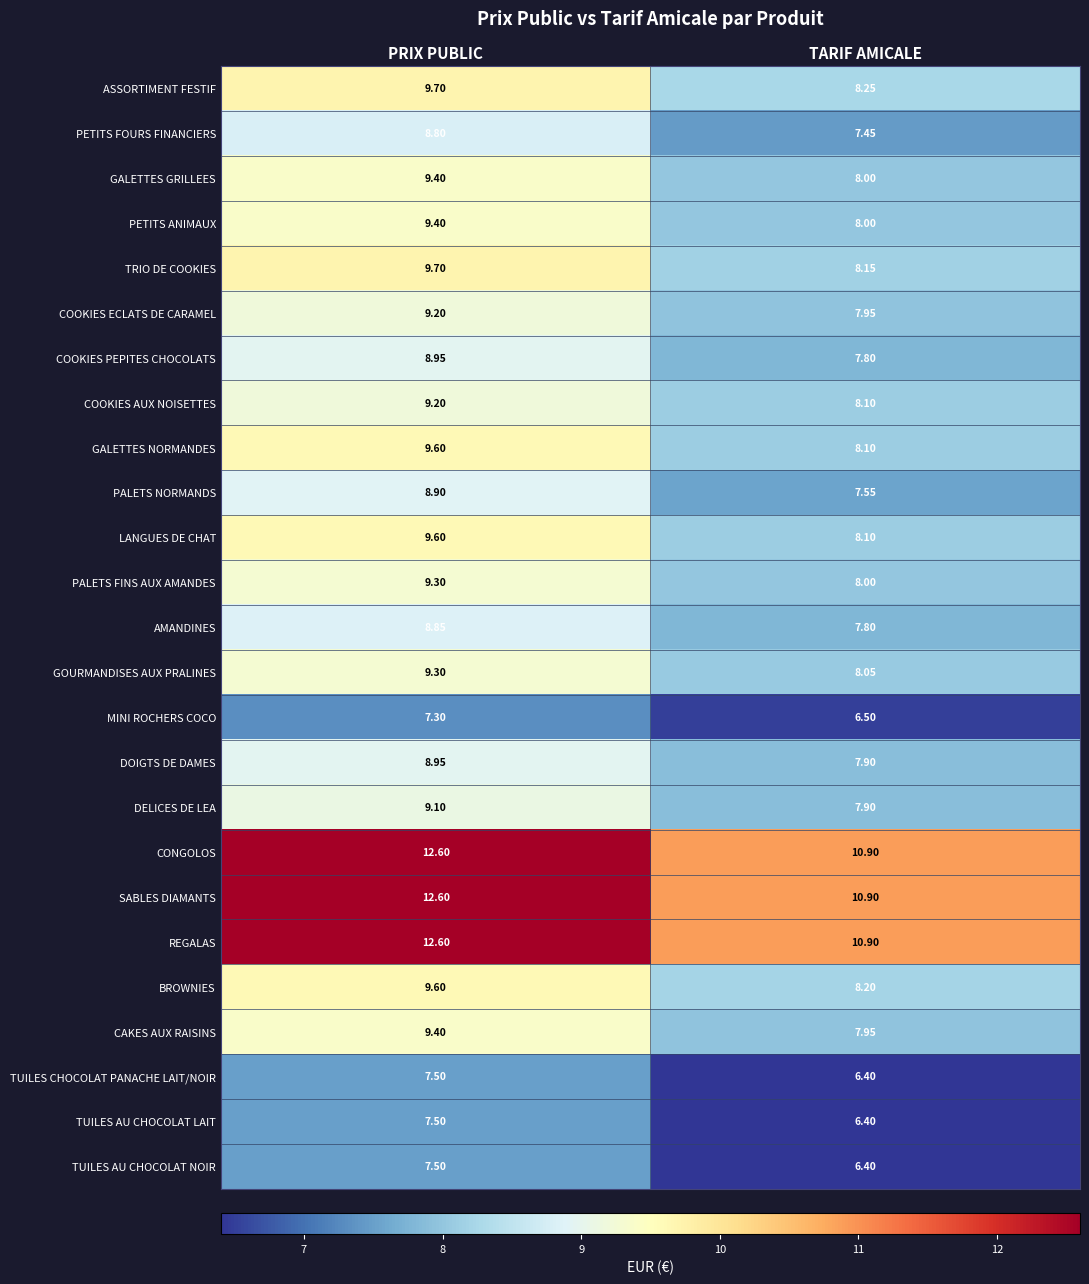

Rank the categories by PETITS ANIMAUX value from highest to lowest.

PRIX PUBLIC, TARIF AMICALE